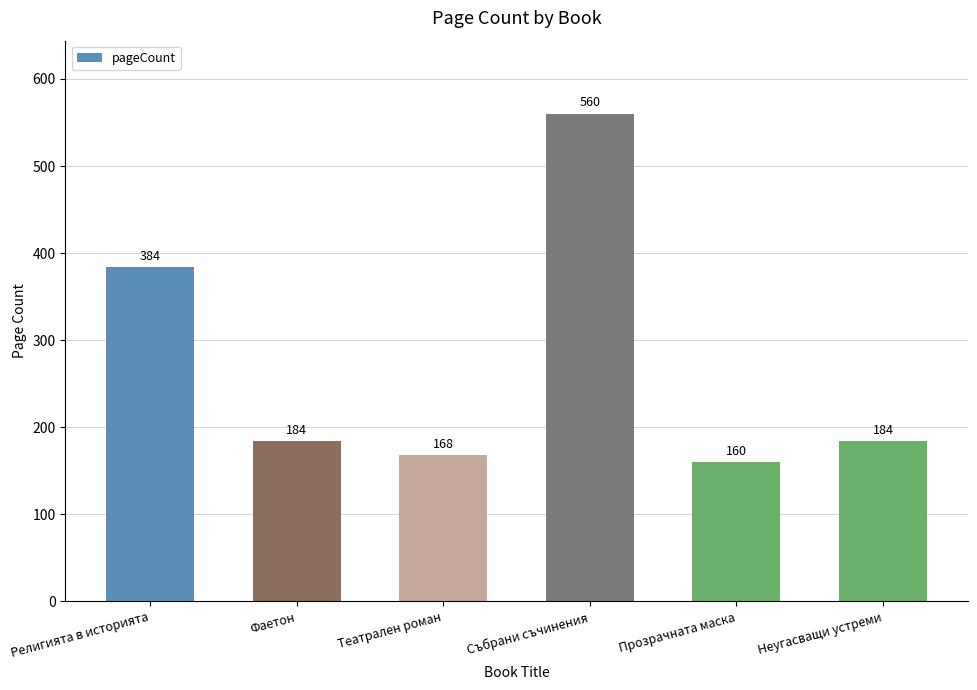

What is the approximate value at Неугасващи устреми, to the nearest 50?

200